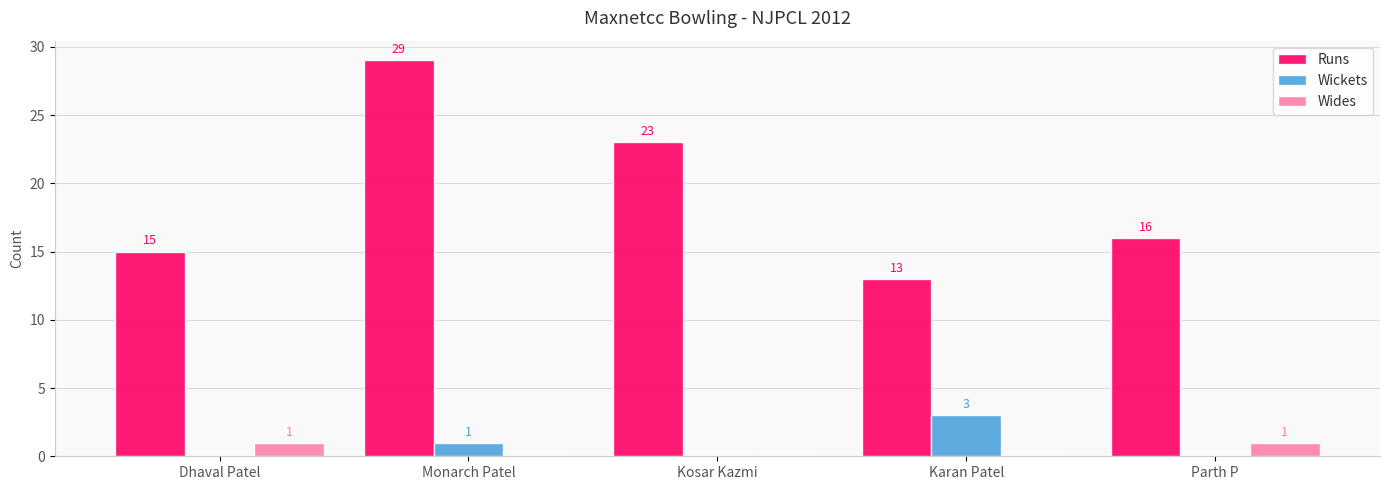

Reading left to right, extract all data points from this chart.

Runs: Dhaval Patel=15	Monarch Patel=29	Kosar Kazmi=23	Karan Patel=13	Parth P=16
Wickets: Dhaval Patel=0	Monarch Patel=1	Kosar Kazmi=0	Karan Patel=3	Parth P=0
Wides: Dhaval Patel=1	Monarch Patel=0	Kosar Kazmi=0	Karan Patel=0	Parth P=1